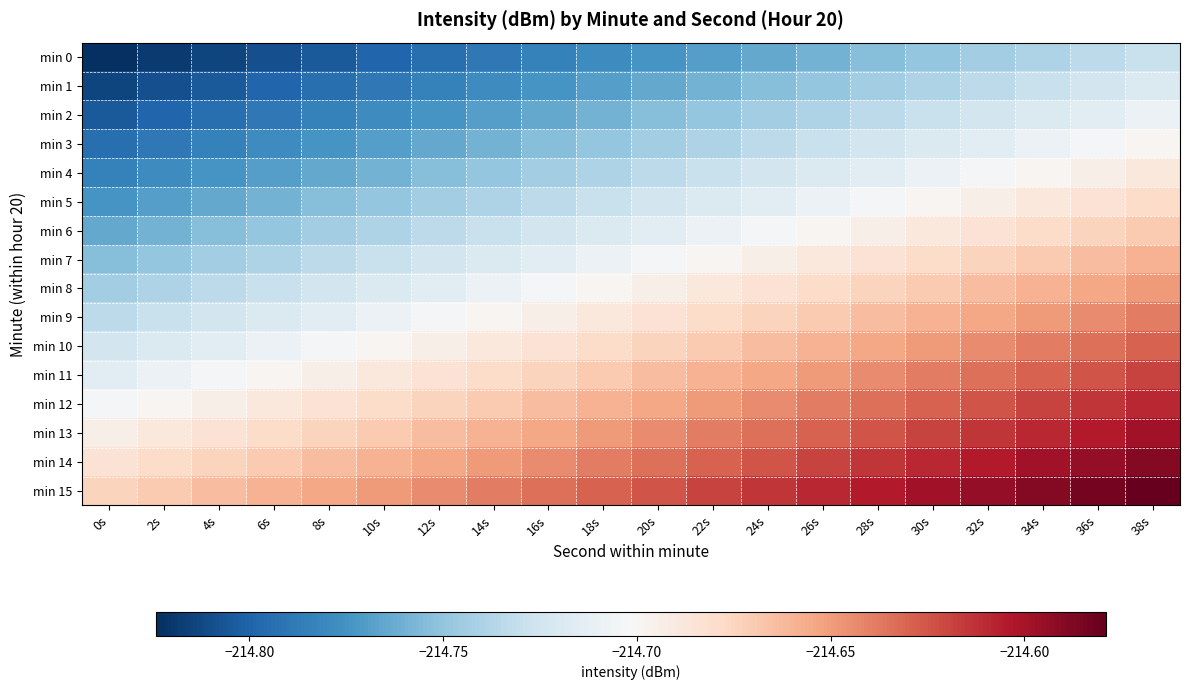

How many distinct data groups are displayed?

16